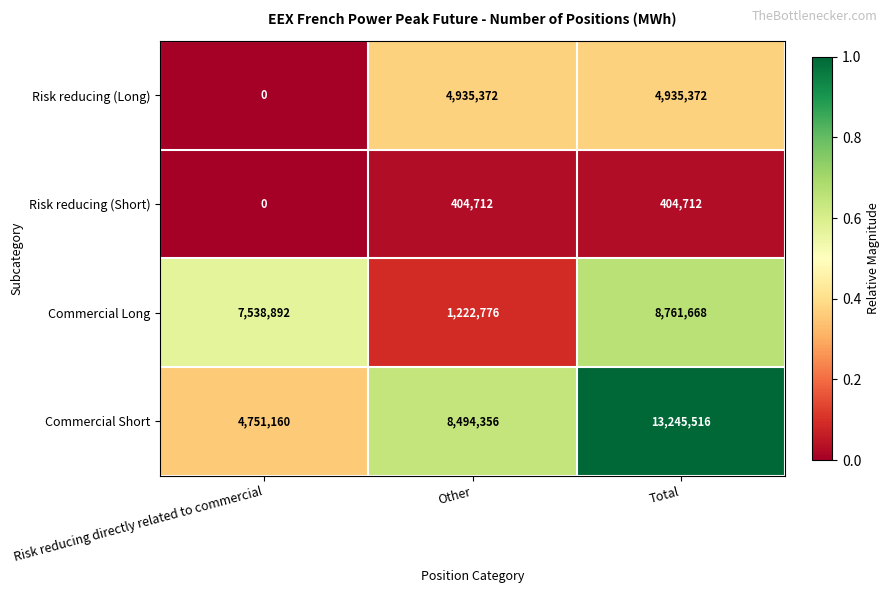

What is the sum of the Commercial Long values at Total and Other?

9984444